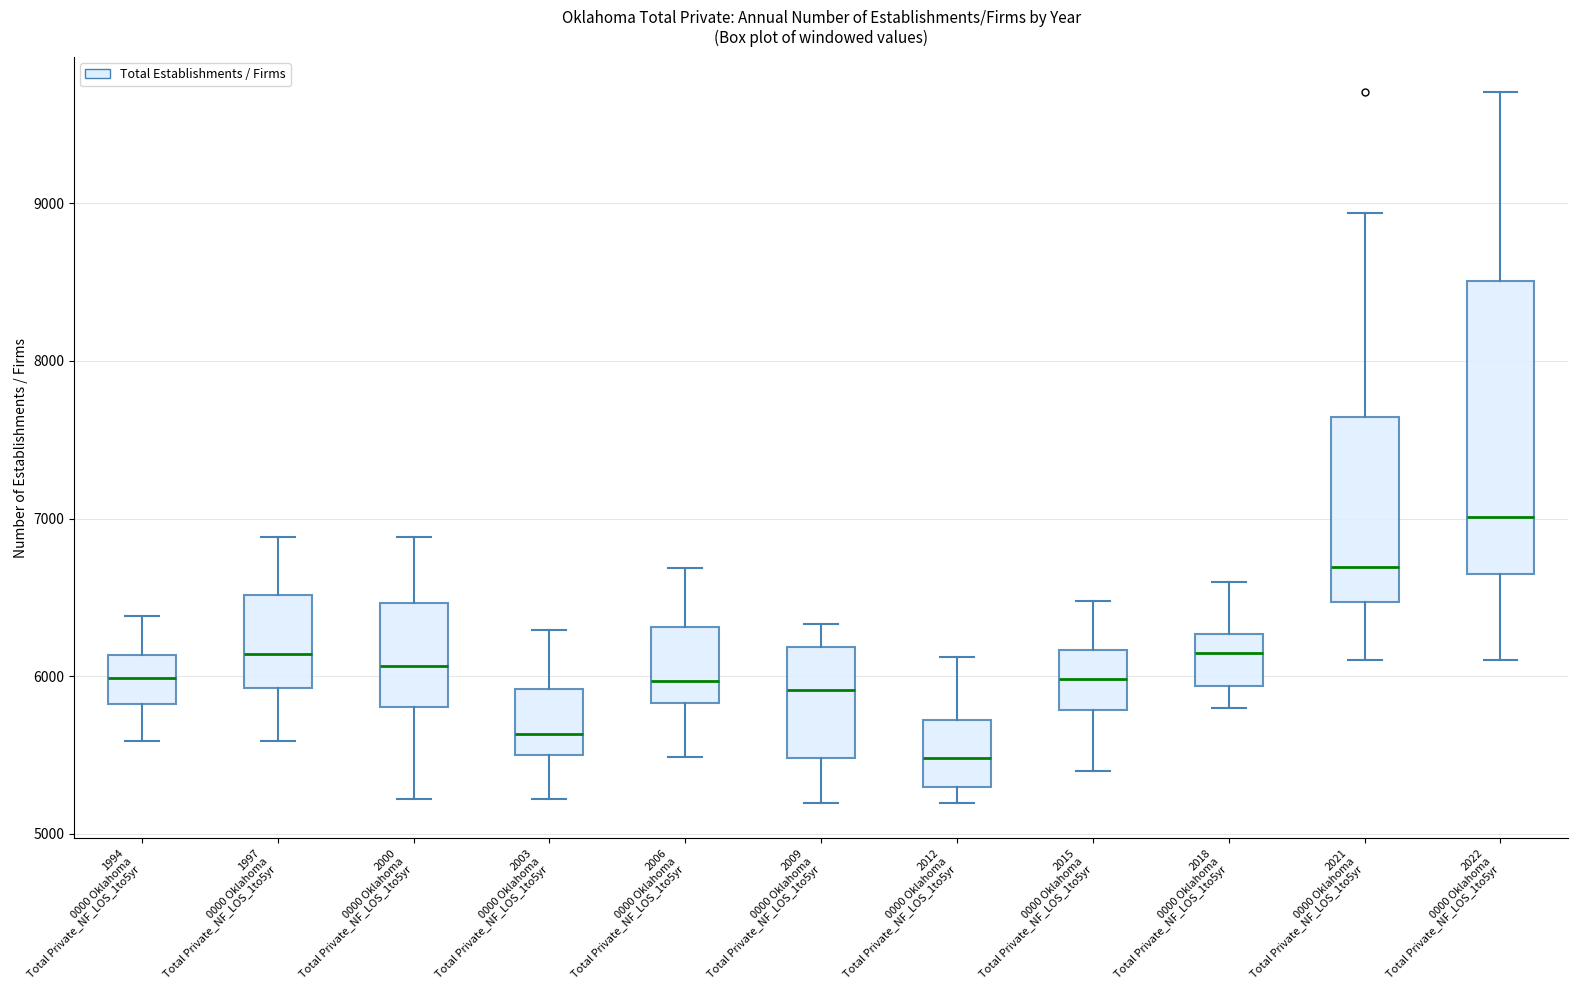

Reading left to right, read every box against the y-axis: the position of its median line, the range the box covers, and the ends of its whiskers. The values are not printed on the chart, so give them approximately, as read against the axis.

1994 0000 Oklahoma Total Private_NF_LOS_1to5yr: median 6000, box 5800 to 6100, whiskers 5600 to 6400
1997 0000 Oklahoma Total Private_NF_LOS_1to5yr: median 6100, box 5900 to 6500, whiskers 5600 to 6900
2000 0000 Oklahoma Total Private_NF_LOS_1to5yr: median 6100, box 5800 to 6500, whiskers 5200 to 6900
2003 0000 Oklahoma Total Private_NF_LOS_1to5yr: median 5600, box 5500 to 5900, whiskers 5200 to 6300
2006 0000 Oklahoma Total Private_NF_LOS_1to5yr: median 6000, box 5800 to 6300, whiskers 5500 to 6700
2009 0000 Oklahoma Total Private_NF_LOS_1to5yr: median 5900, box 5500 to 6200, whiskers 5200 to 6300
2012 0000 Oklahoma Total Private_NF_LOS_1to5yr: median 5500, box 5300 to 5700, whiskers 5200 to 6100
2015 0000 Oklahoma Total Private_NF_LOS_1to5yr: median 6000, box 5800 to 6200, whiskers 5400 to 6500
2018 0000 Oklahoma Total Private_NF_LOS_1to5yr: median 6100, box 5900 to 6300, whiskers 5800 to 6600
2021 0000 Oklahoma Total Private_NF_LOS_1to5yr: median 6700, box 6500 to 7600, whiskers 6100 to 8900
2022 0000 Oklahoma Total Private_NF_LOS_1to5yr: median 7000, box 6600 to 8500, whiskers 6100 to 9700